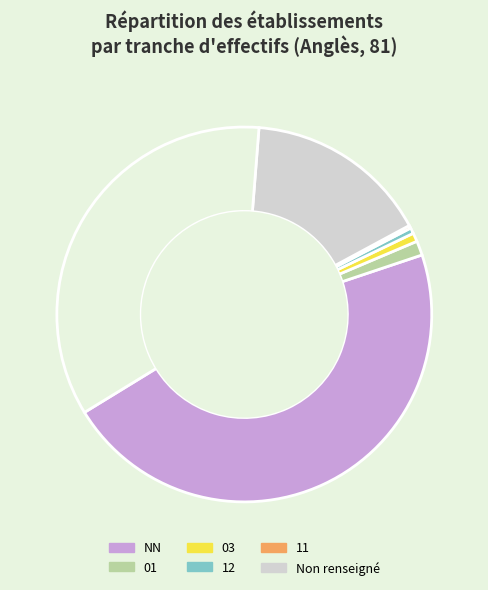

Is there a majority slice in this chart?

No